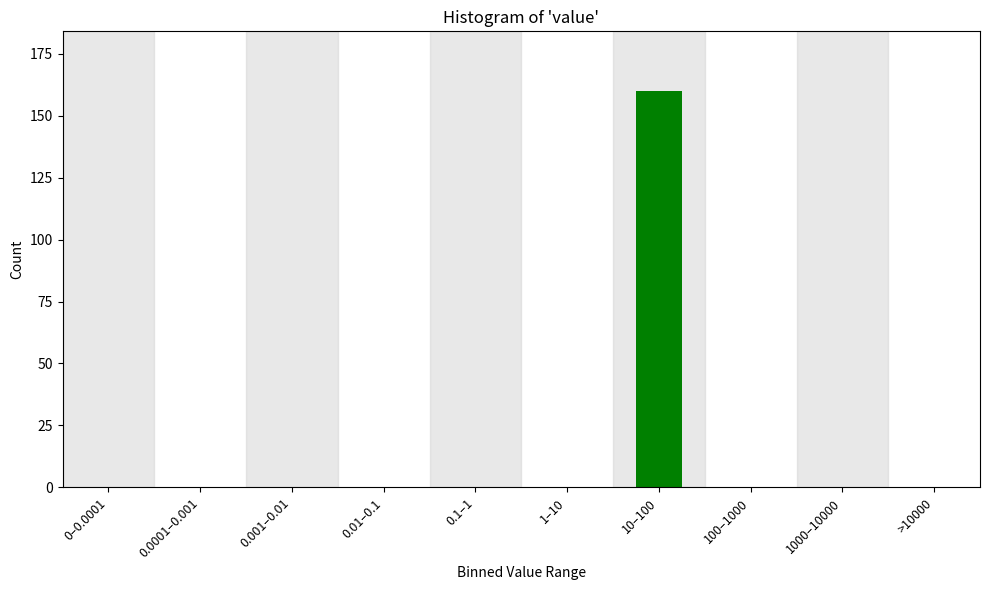

Reading left to right, list all the values displayed in this chart.

0–0.0001=0	0.0001–0.001=0	0.001–0.01=0	0.01–0.1=0	0.1–1=0	1–10=0	10–100=160	100–1000=0	1000–10000=0	>10000=0